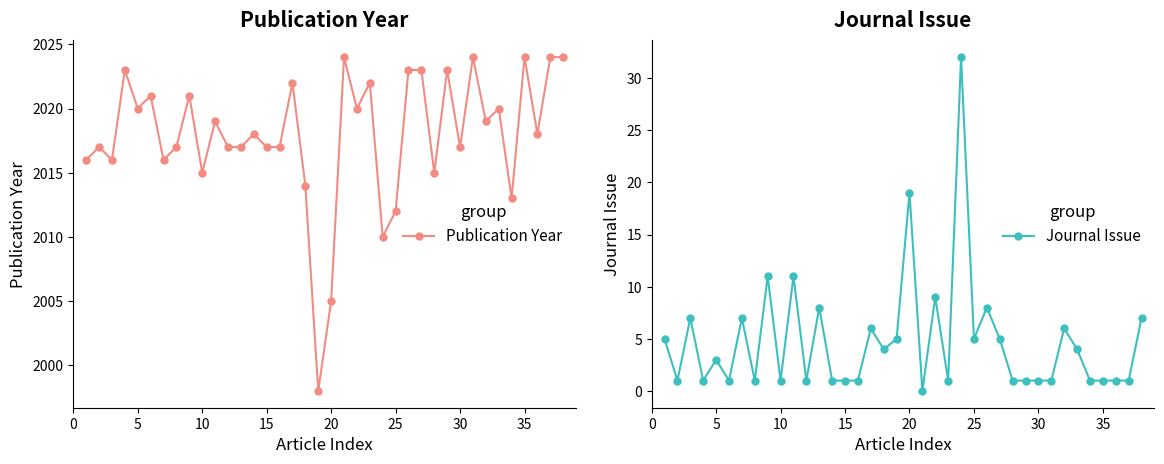

Reading right to left, extract all data points from this chart.

Publication Year: 2024	2024	2018	2024	2013	2020	2019	2024	2017	2023	2015	2023	2023	2012	2010	2022	2020	2024	2005	1998	2014	2022	2017	2017	2018	2017	2017	2019	2015	2021	2017	2016	2021	2020	2023	2016	2017	2016
Journal Issue: 7	1	1	1	1	4	6	1	1	1	1	5	8	5	32	1	9	0	19	5	4	6	1	1	1	8	1	11	1	11	1	7	1	3	1	7	1	5